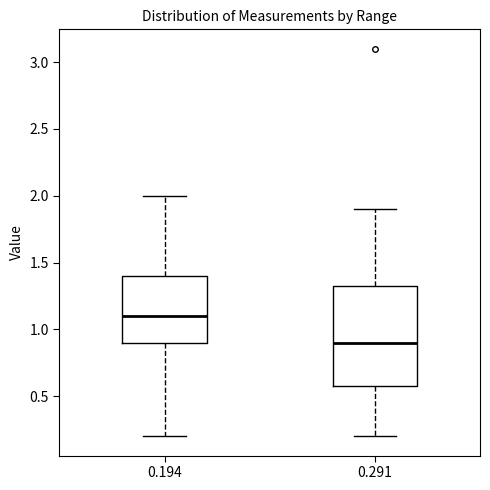

Reading left to right, read every box against the y-axis: the position of its median line, the range the box covers, and the ends of its whiskers. The values are not printed on the chart, so give them approximately, as read against the axis.

0.194: median 1.10, box 0.90 to 1.40, whiskers 0.20 to 2.00
0.291: median 0.90, box 0.60 to 1.35, whiskers 0.20 to 1.90